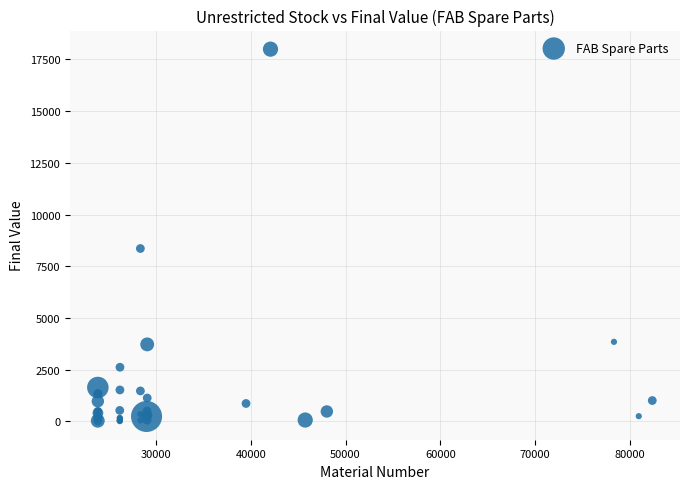

What Y value in the scatter plot is closest to 9002?

8355.3